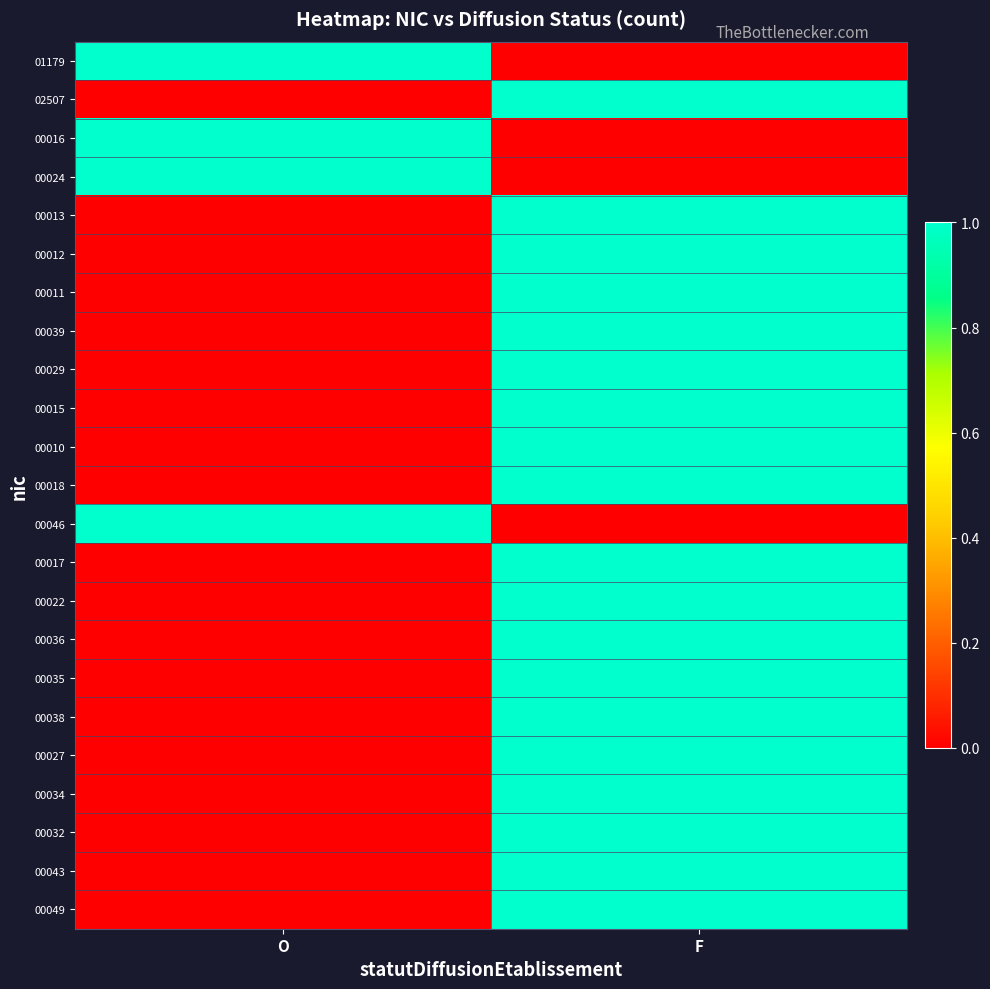

How many distinct data groups are displayed?

23